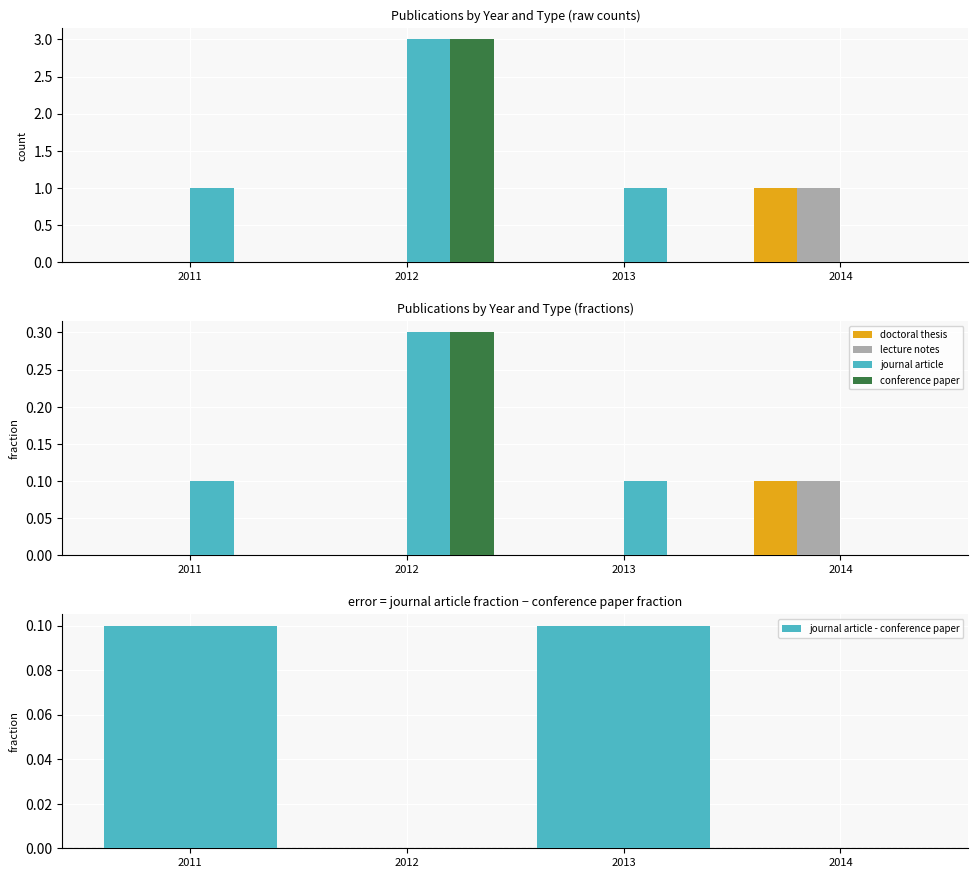

Reading left to right, transcribe all the data shown in this chart.

doctoral thesis: 2011=0.0	2012=0.0	2013=0.0	2014=0.1
lecture notes: 2011=0.0	2012=0.0	2013=0.0	2014=0.1
journal article: 2011=0.1	2012=0.3	2013=0.1	2014=0.0
conference paper: 2011=0.0	2012=0.3	2013=0.0	2014=0.0